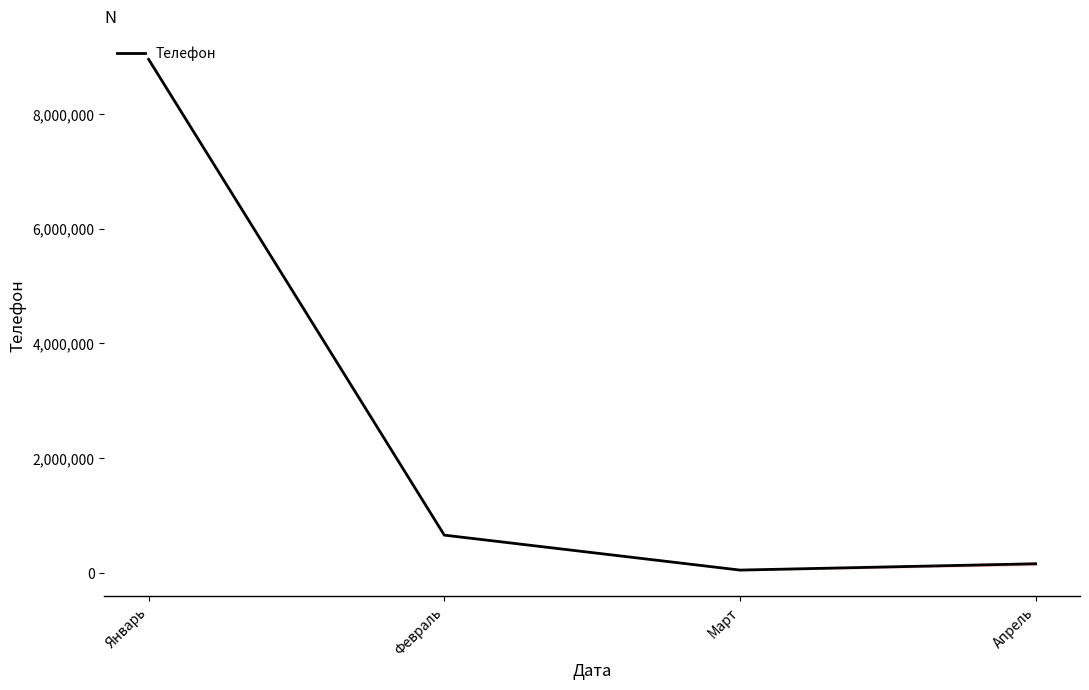

The value at Февраль is 655989. True or false?

True